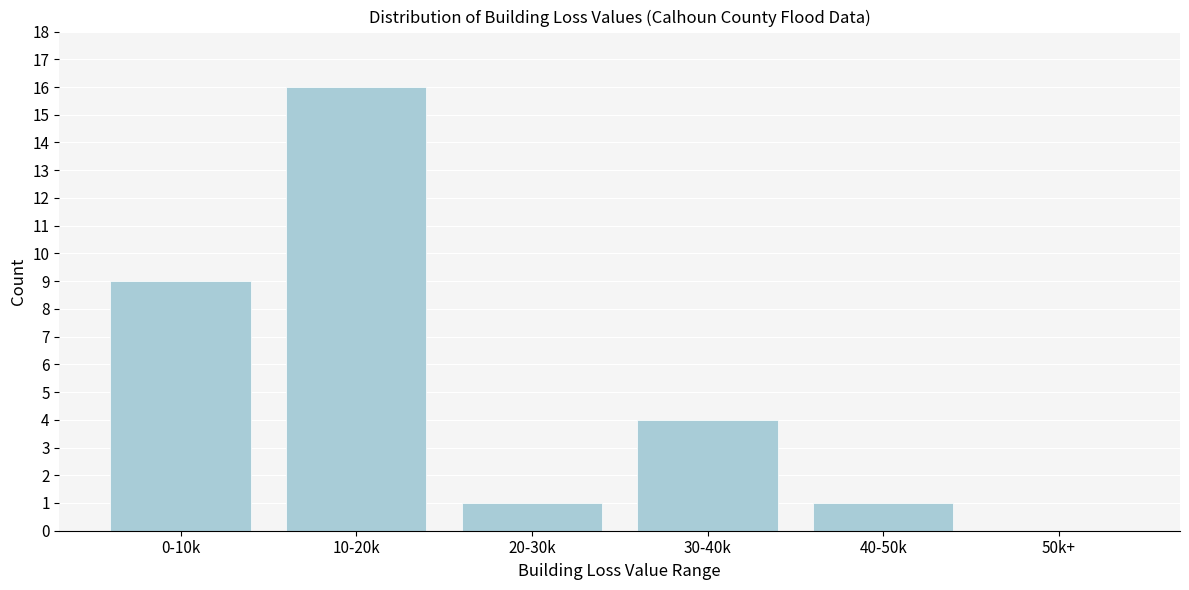

Reading left to right, extract all data points from this chart.

0-10k=9	10-20k=16	20-30k=1	30-40k=4	40-50k=1	50k+=0